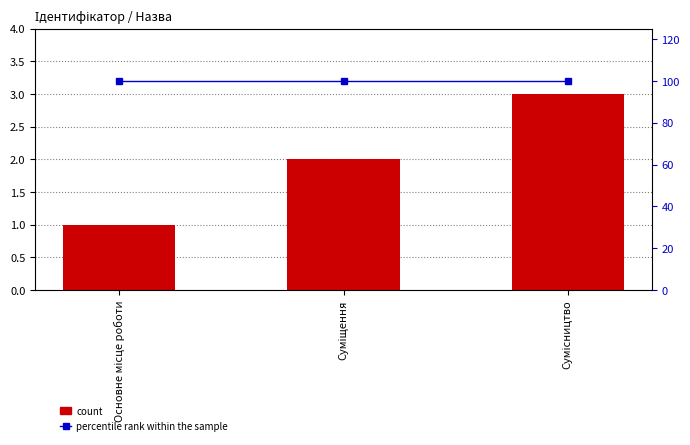

Is it true that percentile rank within the sample equals 100 at Основне місце роботи?

True